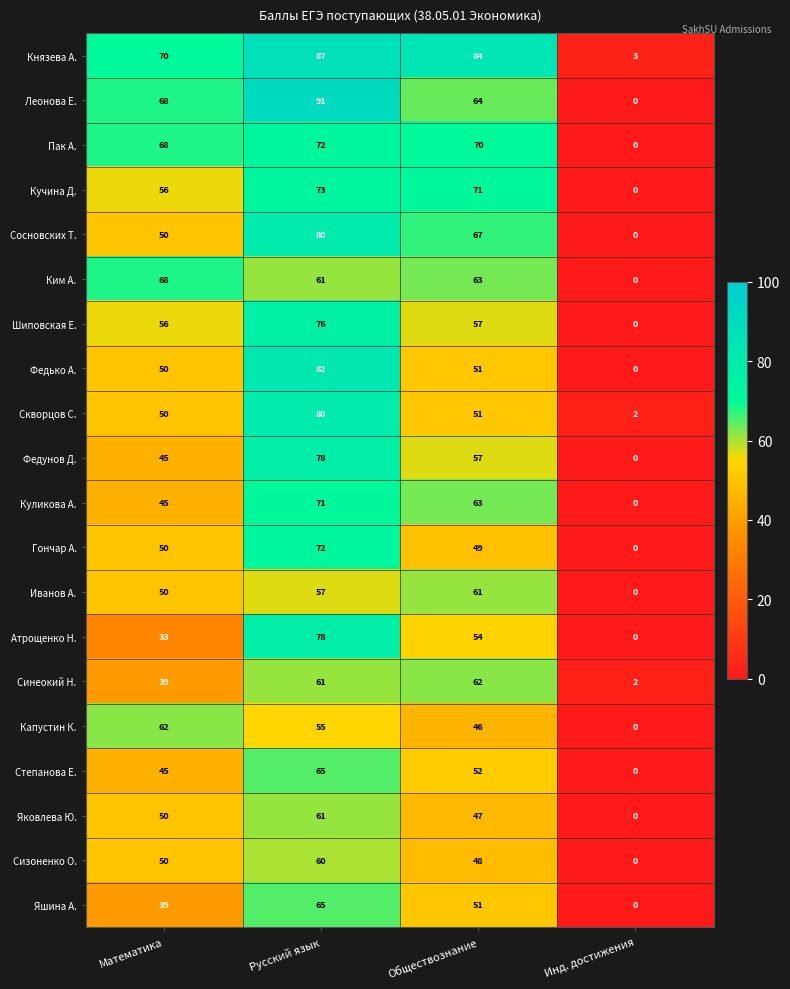

At which label does Атрощенко Н. first exceed 54?

Русский язык